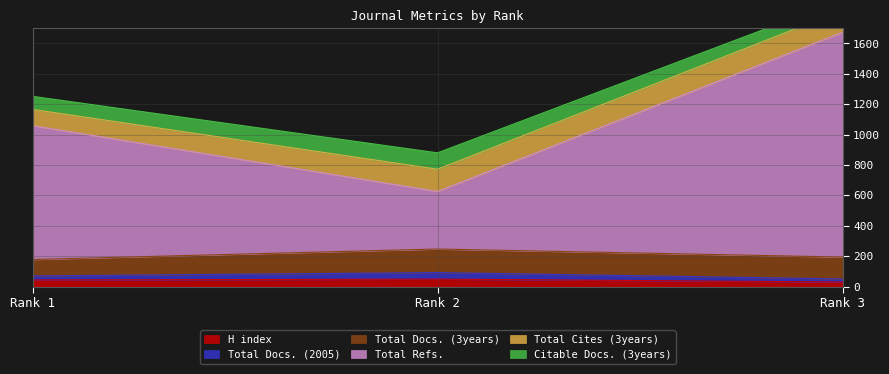

What is the difference between the second highest and minimum values in the Total Refs. series?

433